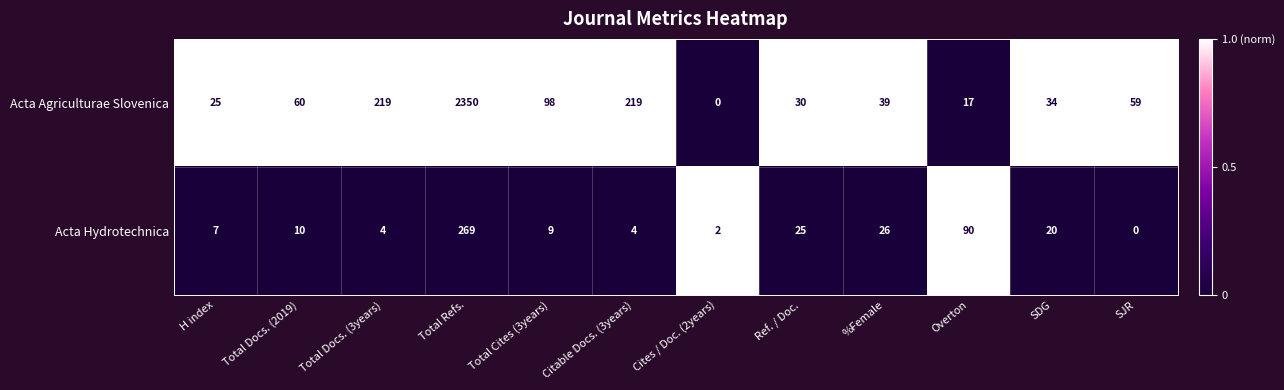

At Cites / Doc. (2years), list the series in order from smallest to largest.

Acta Agriculturae Slovenica, Acta Hydrotechnica